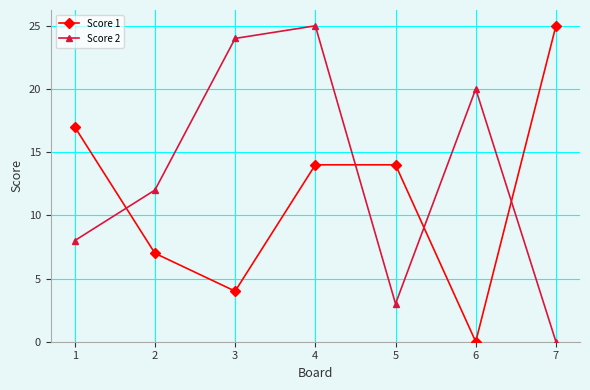

What is the highest value of the Score 2 series?

25